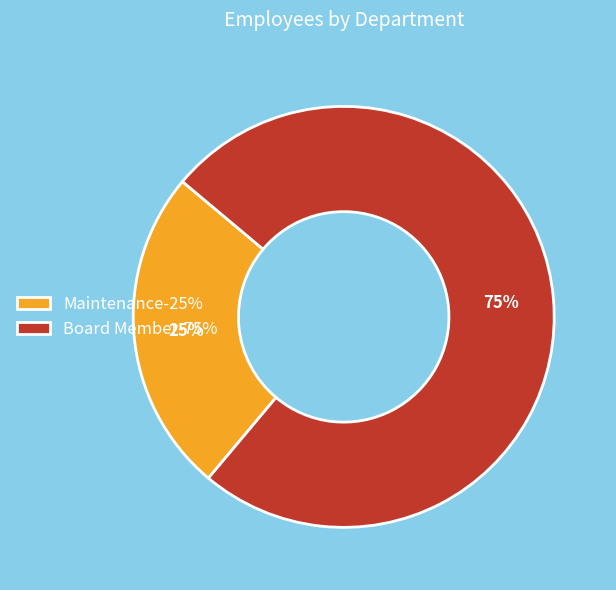

To the nearest percent, what is the difference between the largest and smallest slice percentages?

50%